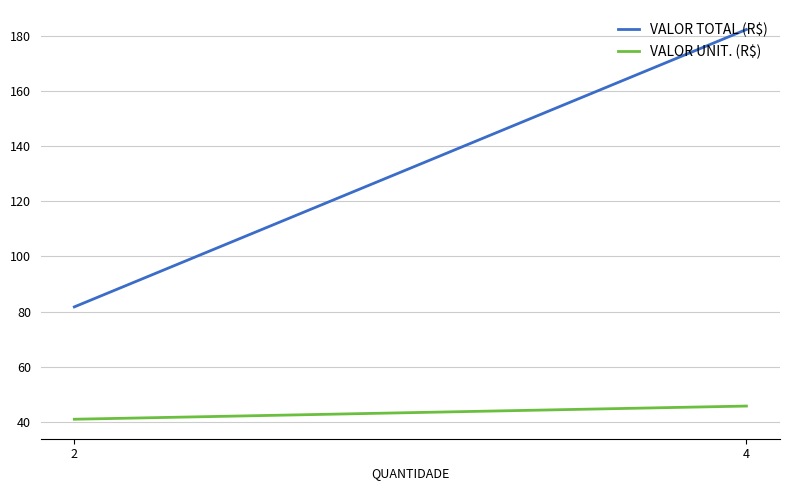

At which label does VALOR TOTAL (R$) first exceed 182?

4